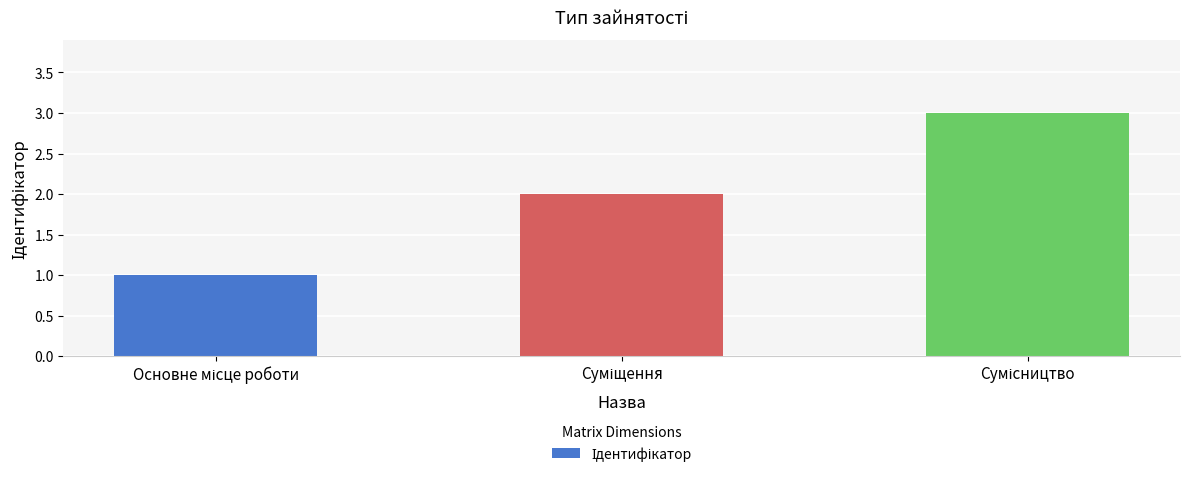

What is the sum of all values?

6